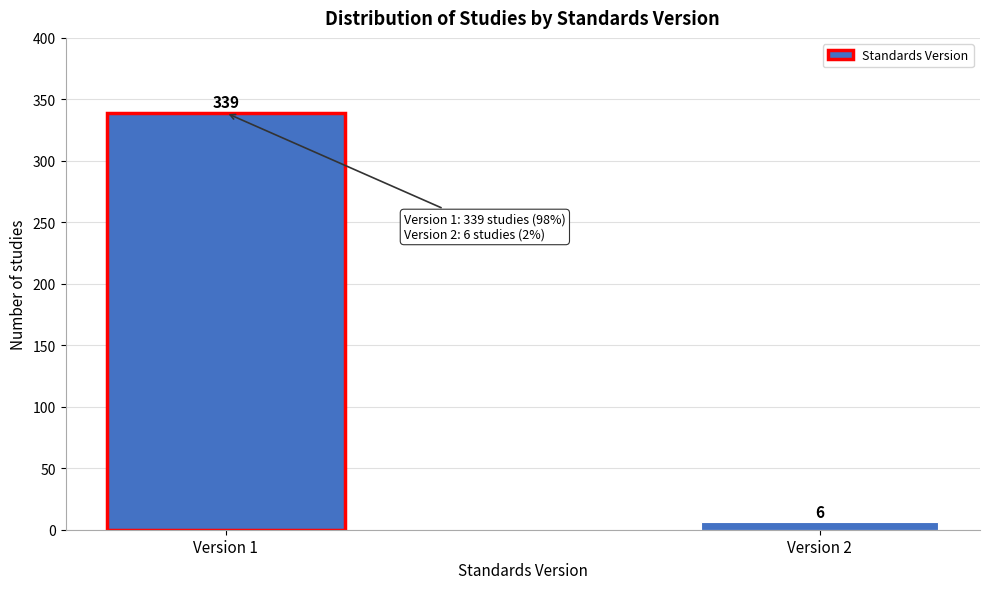

Reading left to right, what are all the values shown in this chart?

Version 1=339	Version 2=6